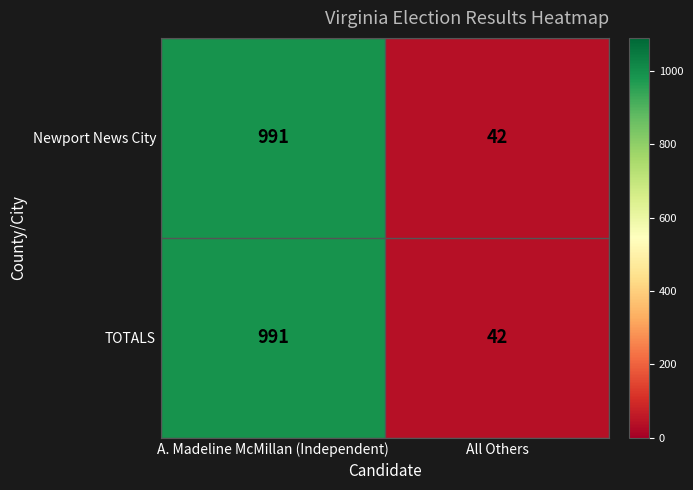

What is the minimum value shown in the chart?

42